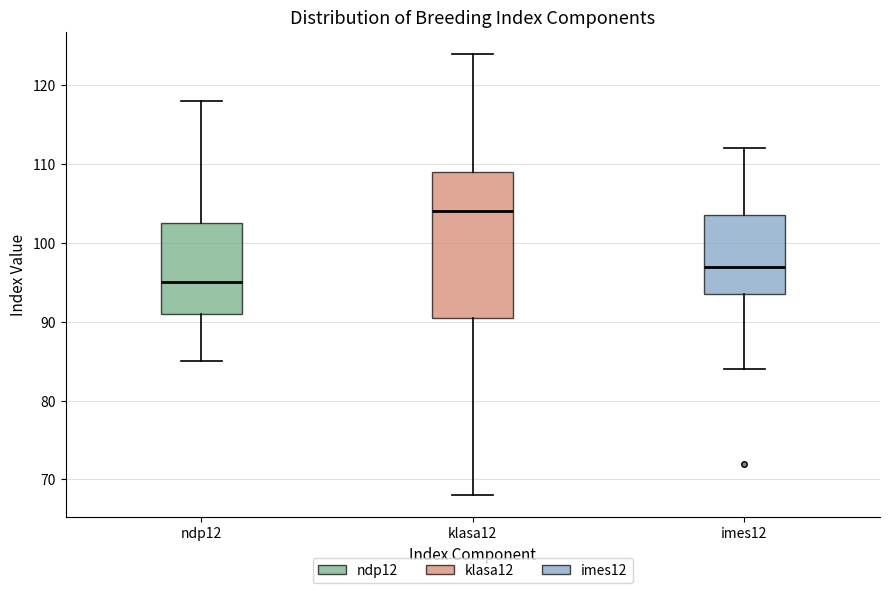

Comparing the boxes themselves (not the whiskers), which one is the tallest?

klasa12